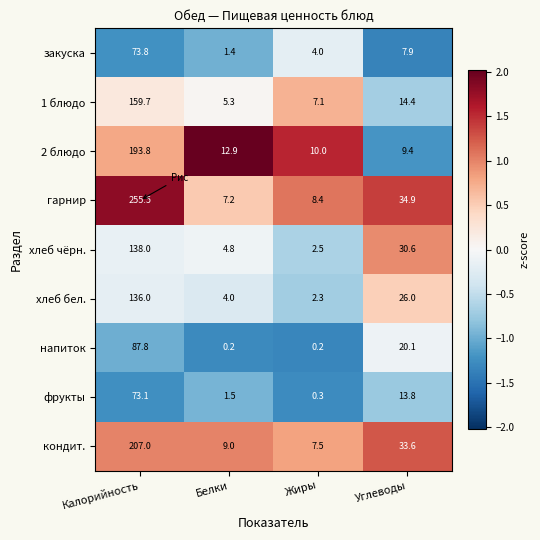

What is the approximate value of 2 блюдо at Калорийность?

193.8